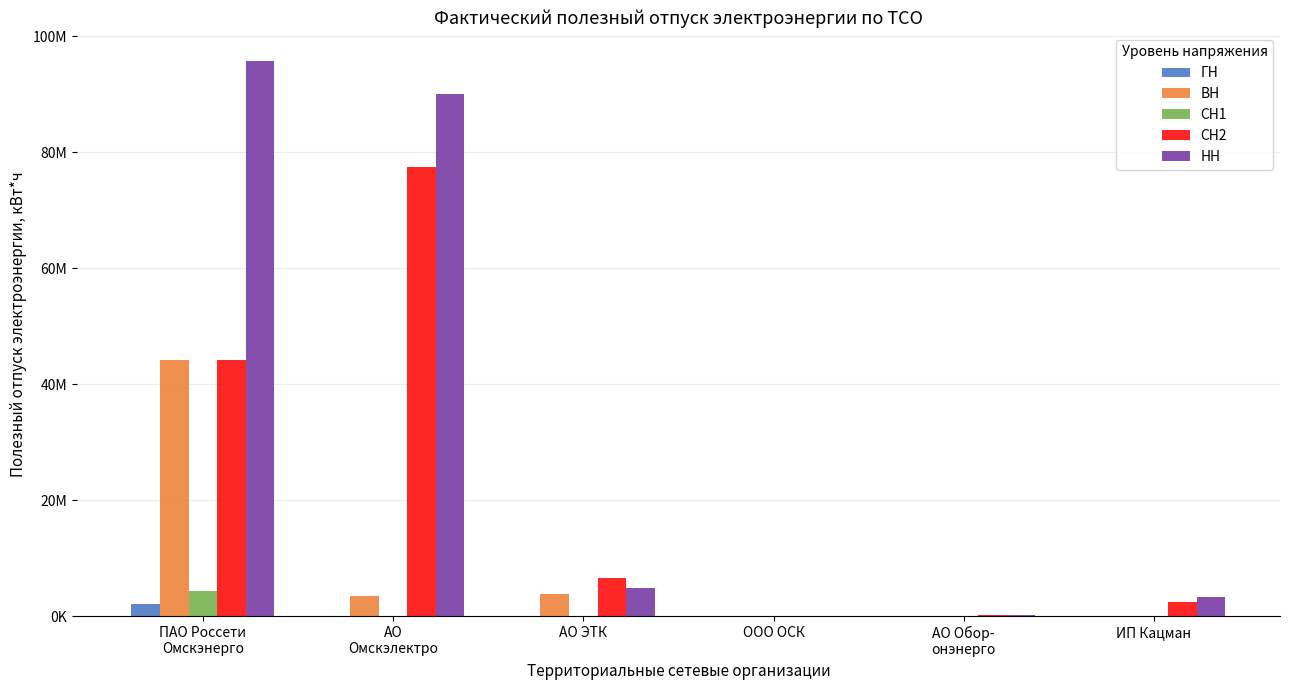

What is the greatest value displayed?

95818761.6